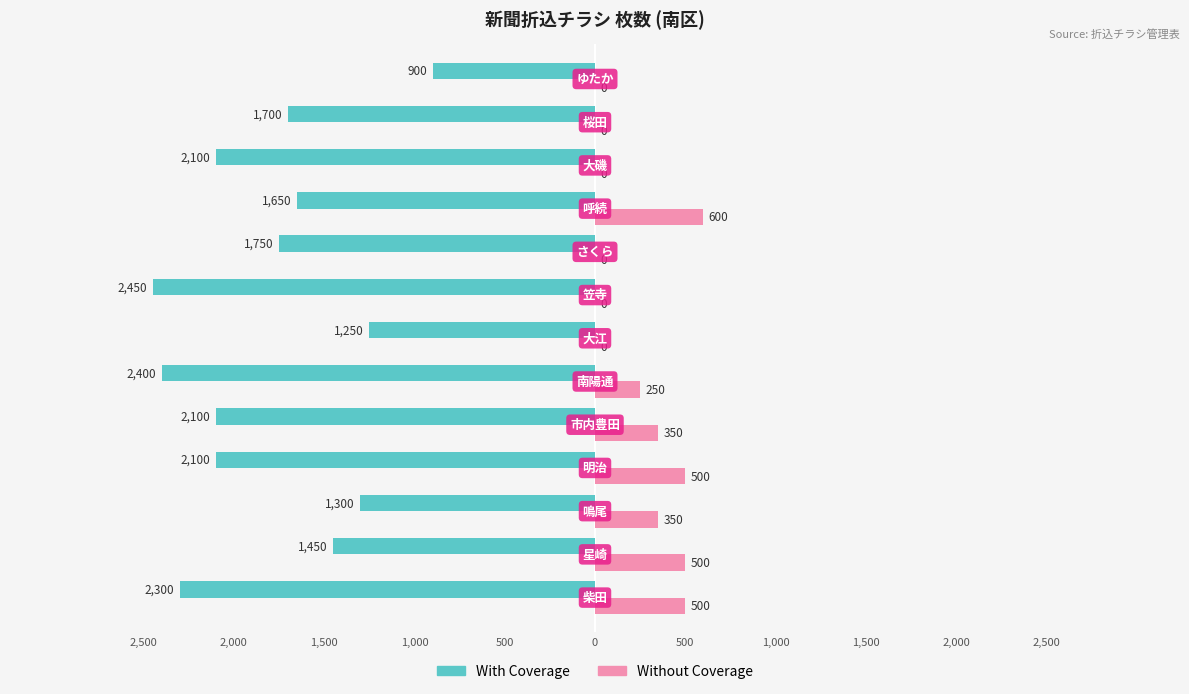

Which series has the largest range (max minus min)?

With Coverage